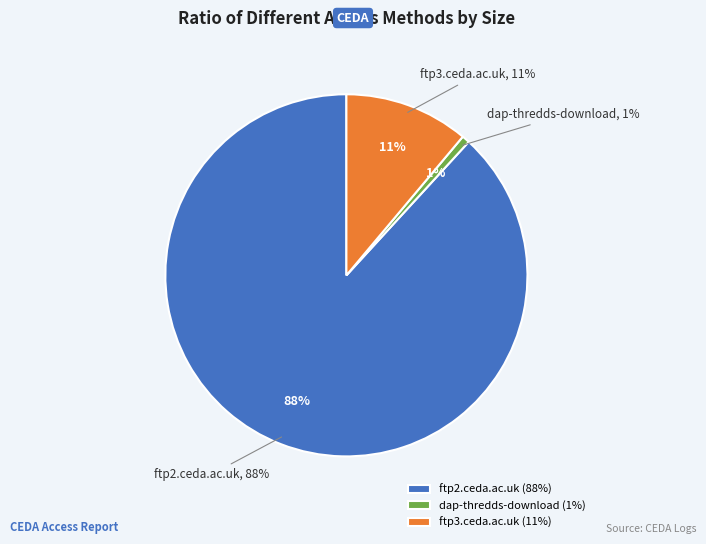

What is the smallest slice in the pie chart?

dap-thredds-download